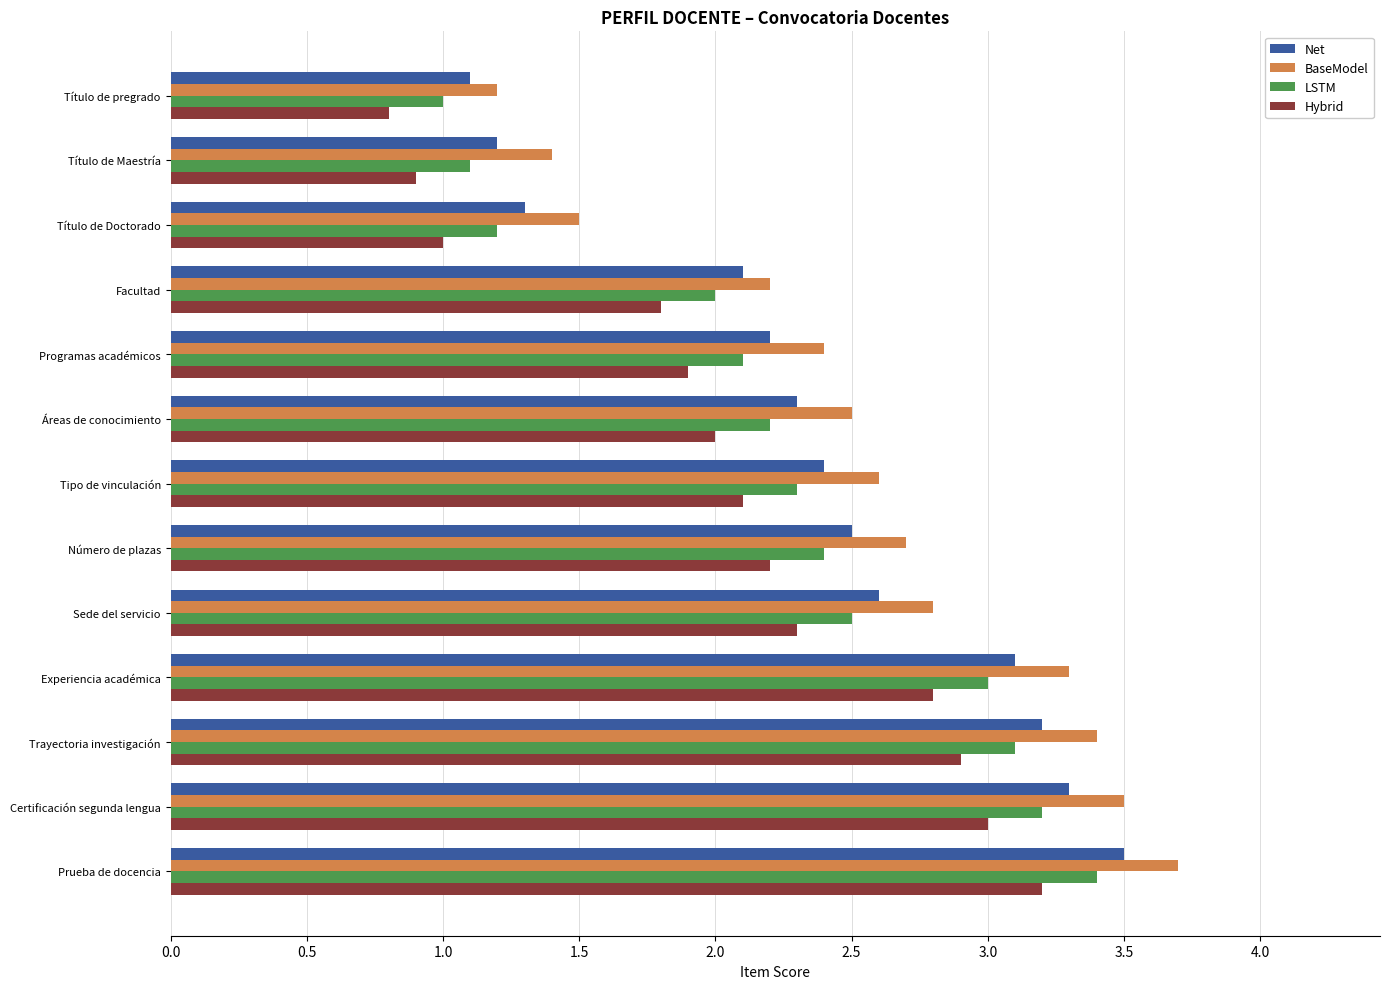

At how many categories does at least one series exceed 0?

13